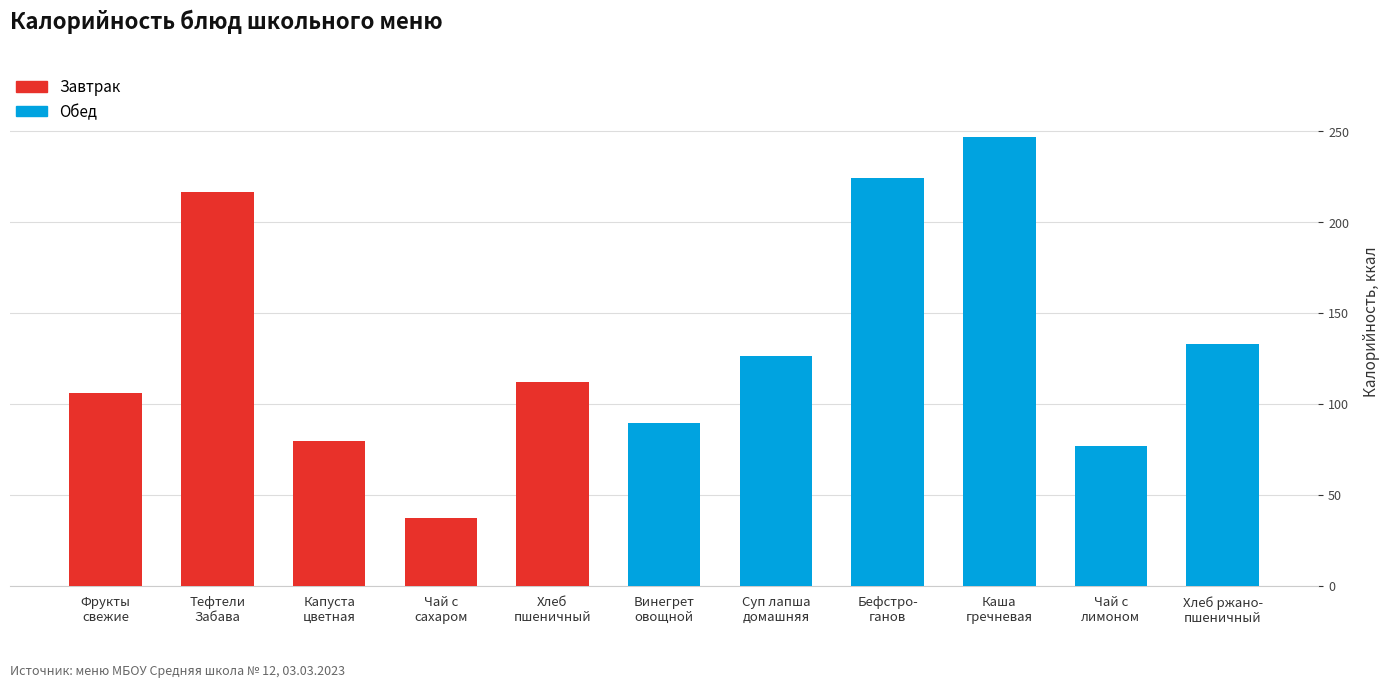

How many bars are there in total?

11